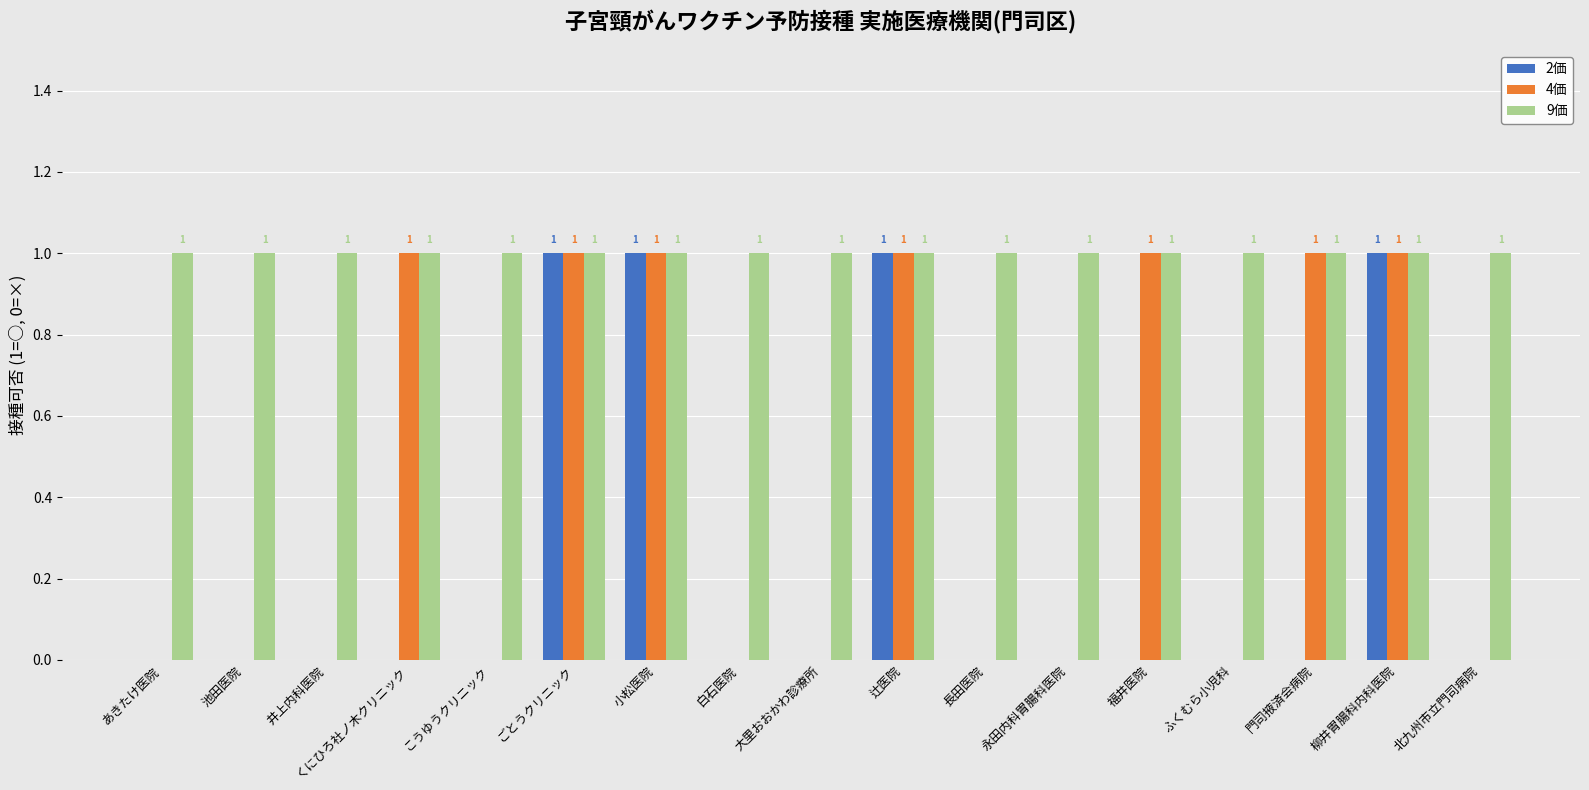

What is the sum of all 4価 values?

7